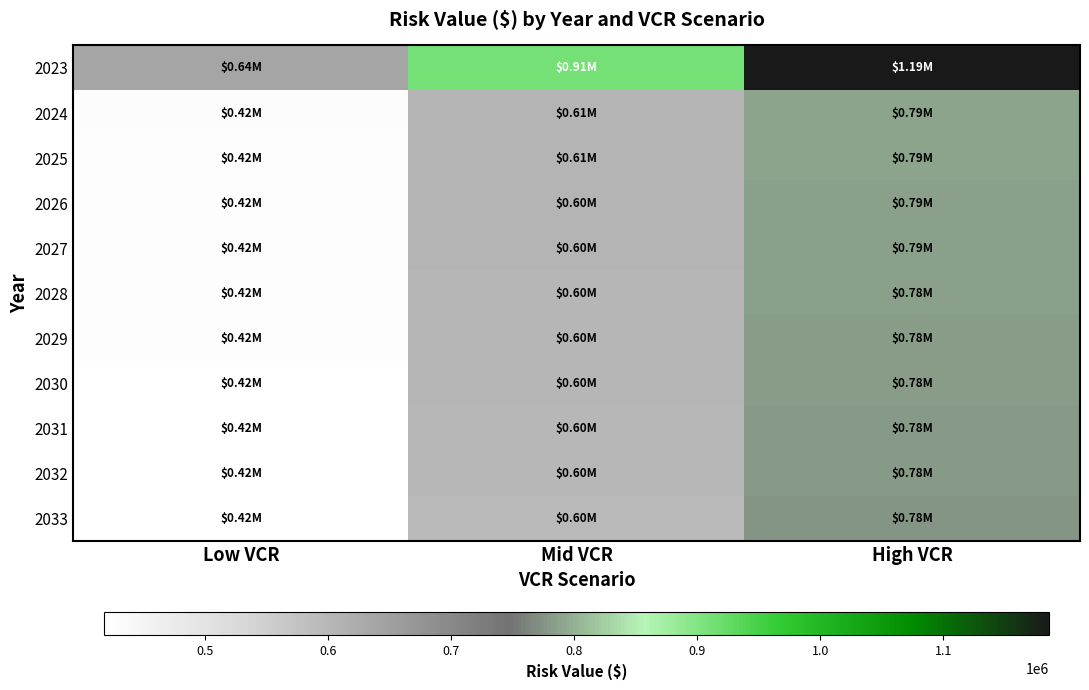

What is the difference between the highest and lowest values at Mid VCR?

315159.1